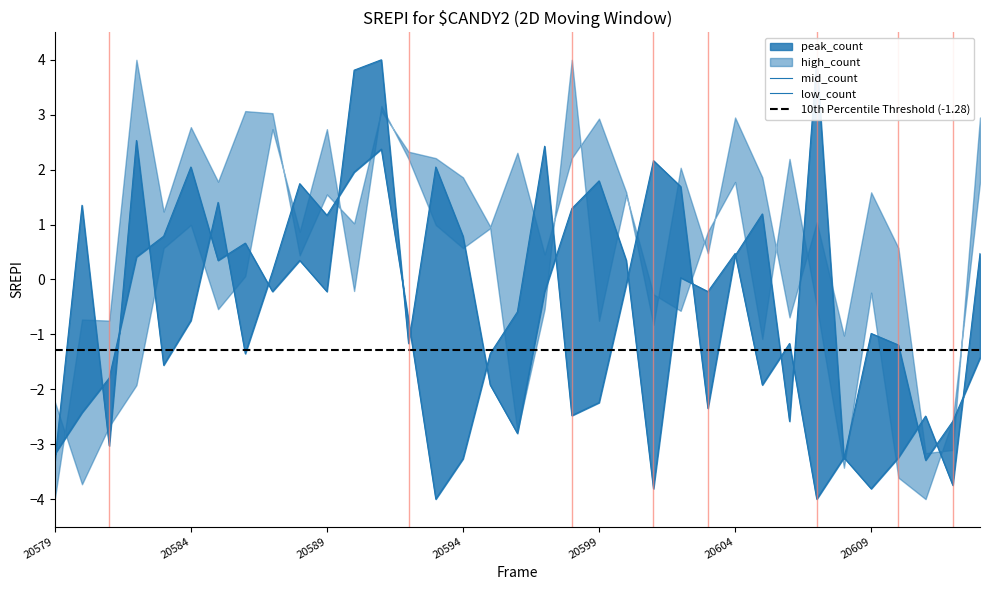

At which label does low_count first exceed 0?

20582